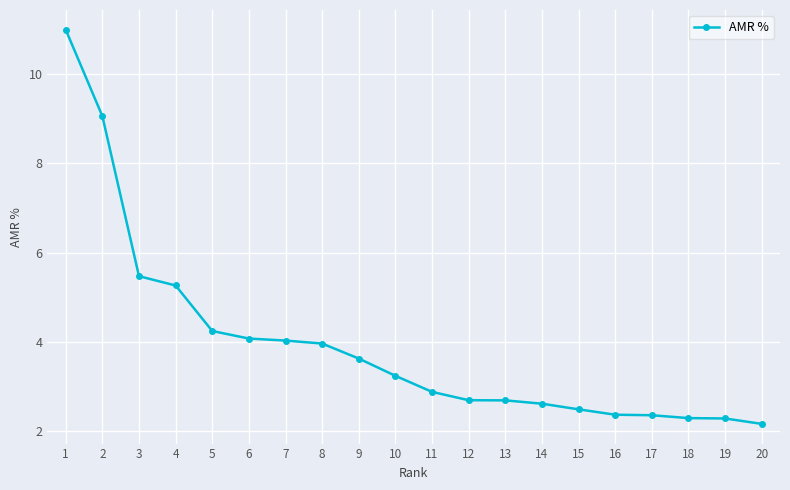

The value at 1 is 17.1. True or false?

False